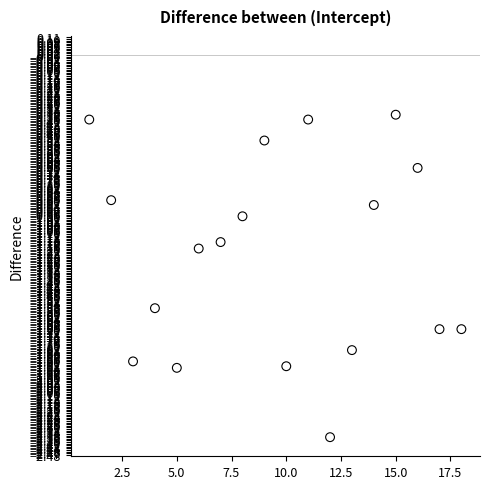

What is the range of Y values (max minus min)?

2.0